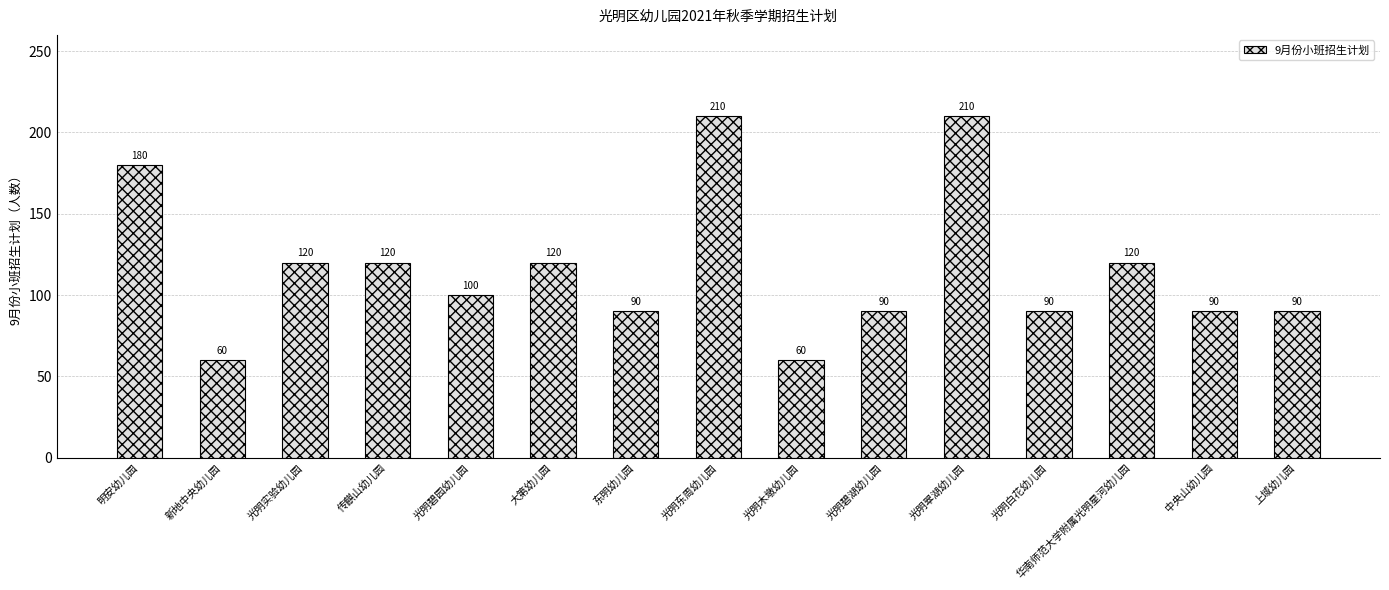

Where does the data first go above 100?

明安幼儿园